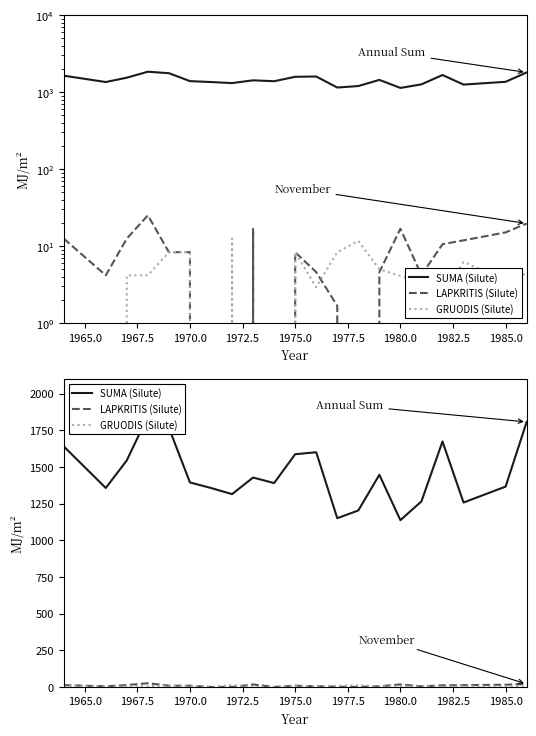

How many interior local valleys does the SUMA (Silute) series have?

6